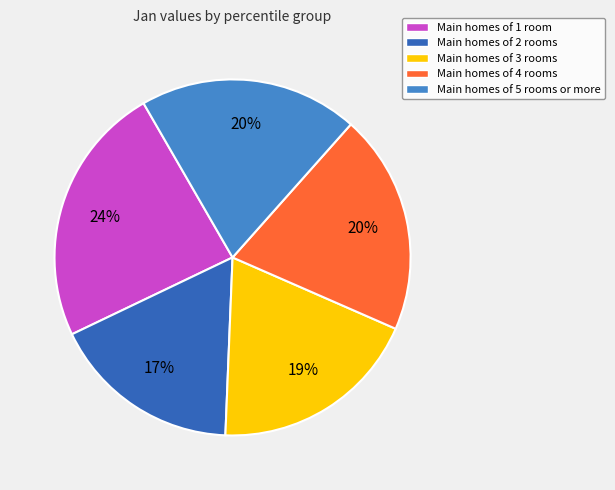

To the nearest percent, what percentage of the pie is Main homes of 4 rooms?

20%